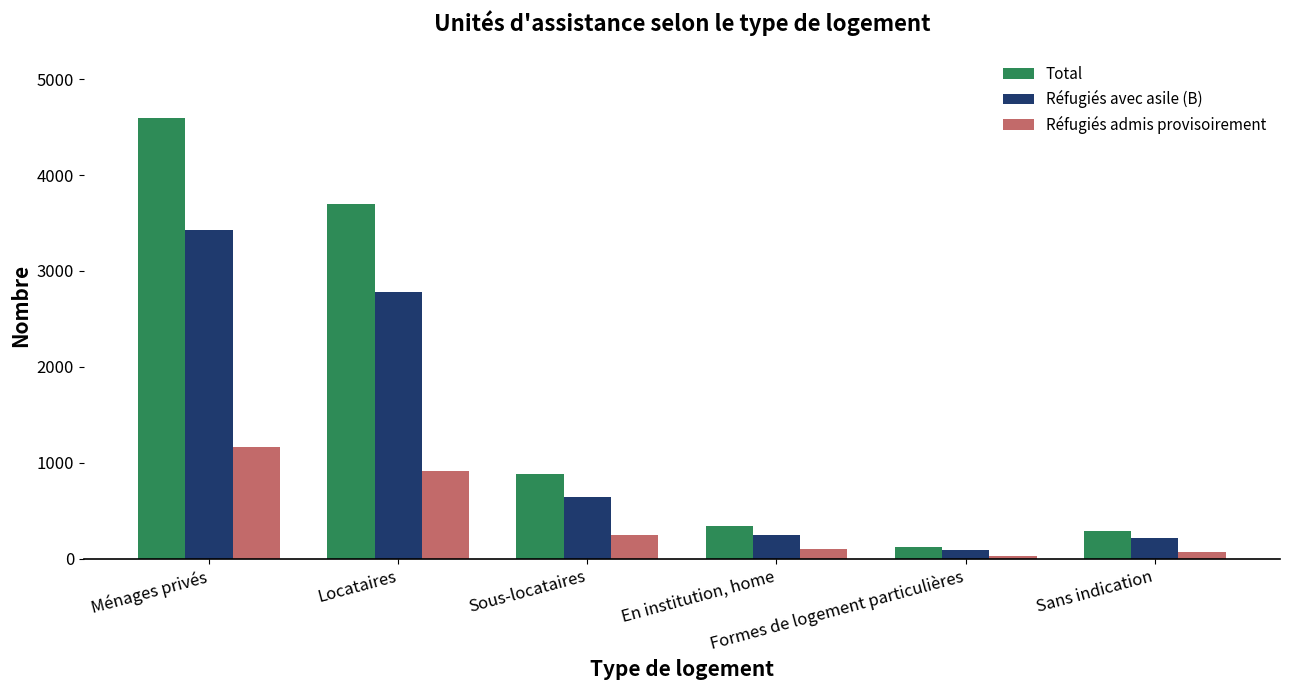

At En institution, home, list the series in order from smallest to largest.

Réfugiés admis provisoirement, Réfugiés avec asile (B), Total